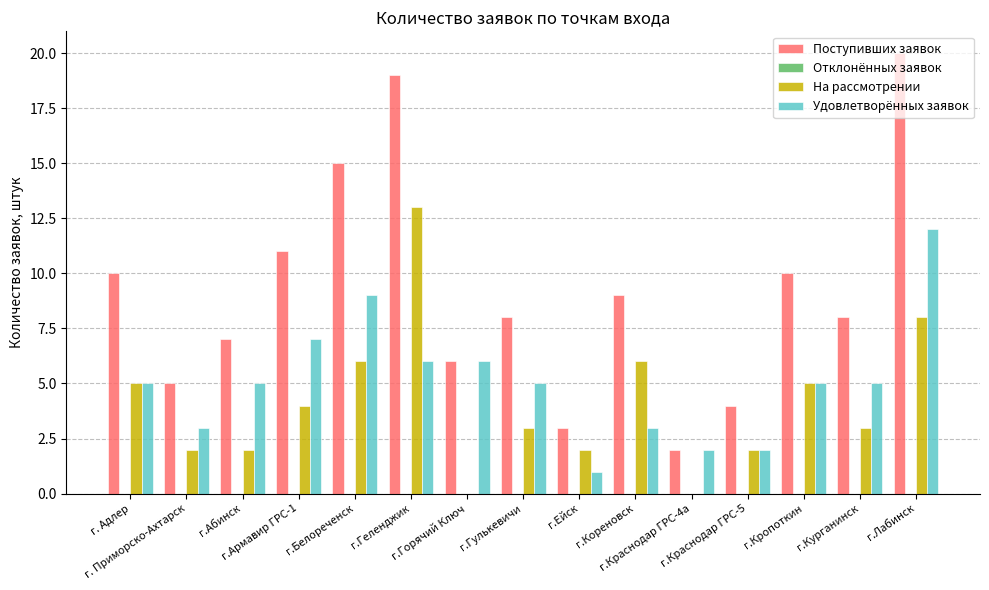

What is the average value of the Поступивших заявок series?

9